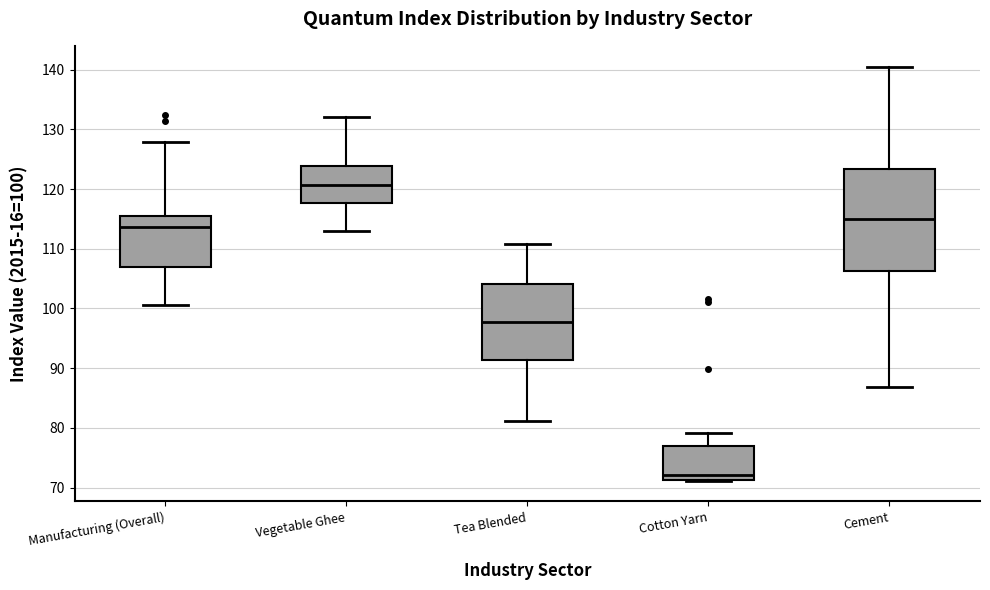

Reading left to right, transcribe this box plot: for each box, give where its median line is, the range the box spans, and where its two whiskers end, as read against the y-axis. The values are not printed on the chart, so give them approximately, as read against the axis.

Manufacturing (Overall): median 114, box 107 to 116, whiskers 101 to 128
Vegetable Ghee: median 121, box 118 to 124, whiskers 113 to 132
Tea Blended: median 98, box 91 to 104, whiskers 81 to 111
Cotton Yarn: median 72, box 71 to 77, whiskers 71 to 79
Cement: median 115, box 106 to 123, whiskers 87 to 141